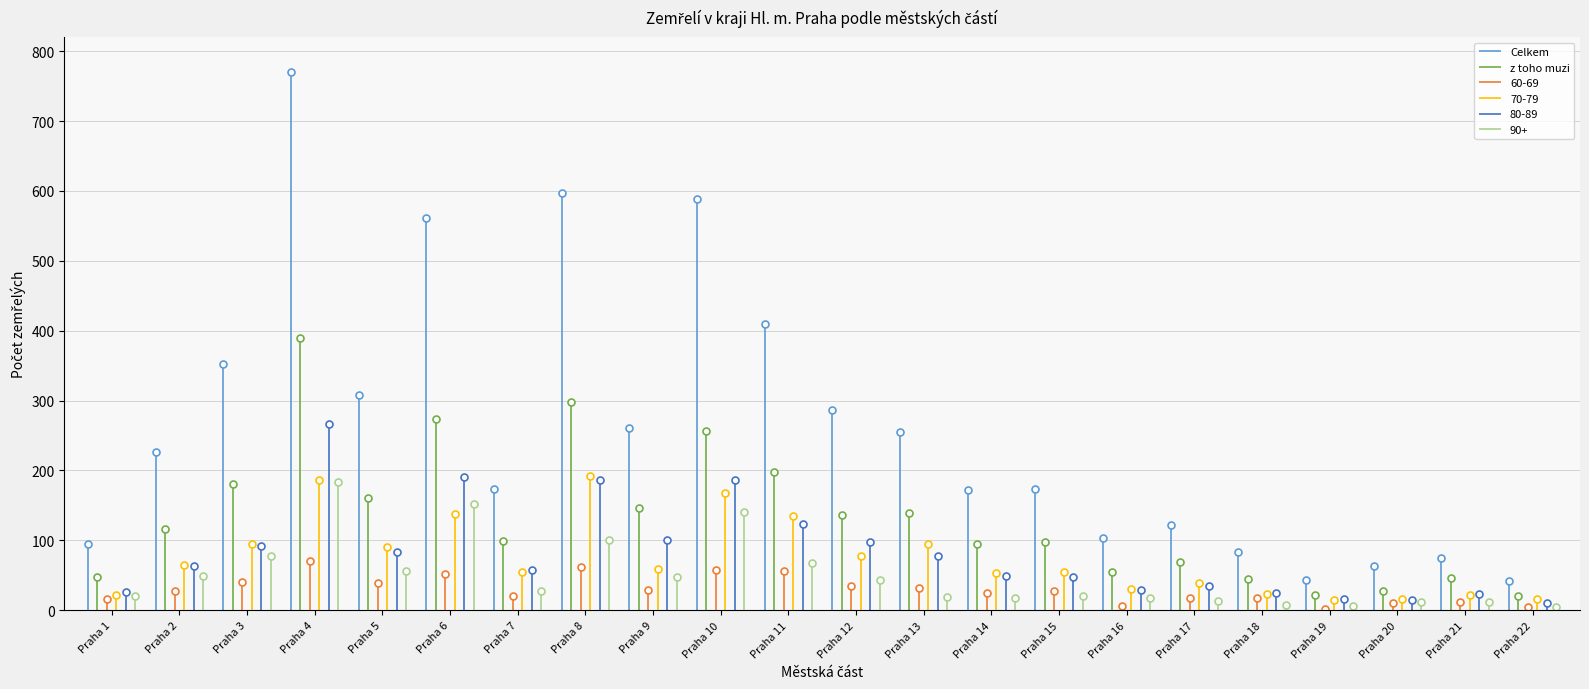

At how many categories does at least one series exceed 125?

14